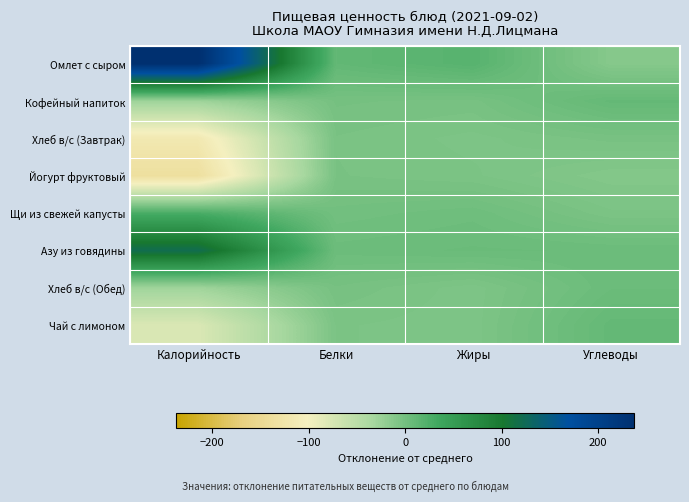

Reading left to right, list all the values displayed in this chart.

Омлет с сыром: Калорийность=237.8	Белки=11.1	Жиры=18.3	Углеводы=-12.0
Кофейный напиток: Калорийность=-27.1	Белки=-1.5	Жиры=-2.6	Углеводы=9.9
Хлеб в/с (Завтрак): Калорийность=-116.4	Белки=-3.8	Жиры=-6.2	Углеводы=-3.0
Йогурт фруктовый: Калорийность=-136.1	Белки=-3.5	Жиры=-5.2	Углеводы=-10.6
Щи из свежей капусты: Калорийность=27.4	Белки=0.7	Жиры=3.1	Углеводы=-5.1
Азу из говядины: Калорийность=120.9	Белки=4.5	Жиры=5.9	Углеводы=5.3
Хлеб в/с (Обед): Калорийность=-28.6	Белки=-2.1	Жиры=-6.7	Углеводы=5.4
Чай с лимоном: Калорийность=-77.8	Белки=-5.3	Жиры=-6.7	Углеводы=10.1